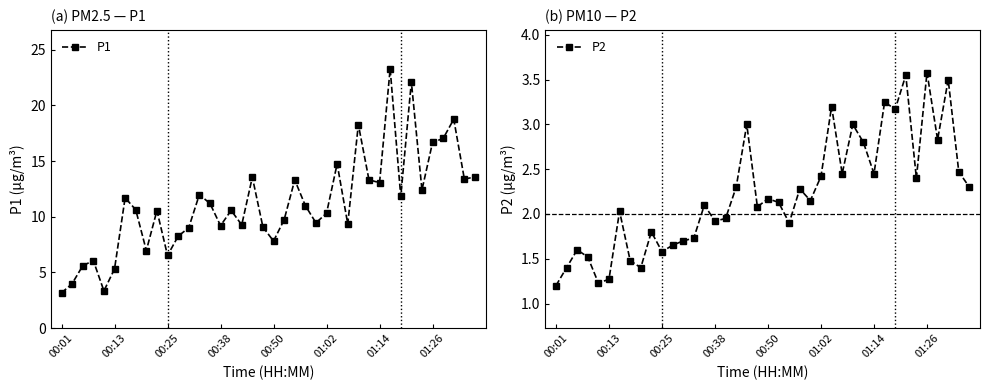

Which has a higher value, 18 or 12?

18